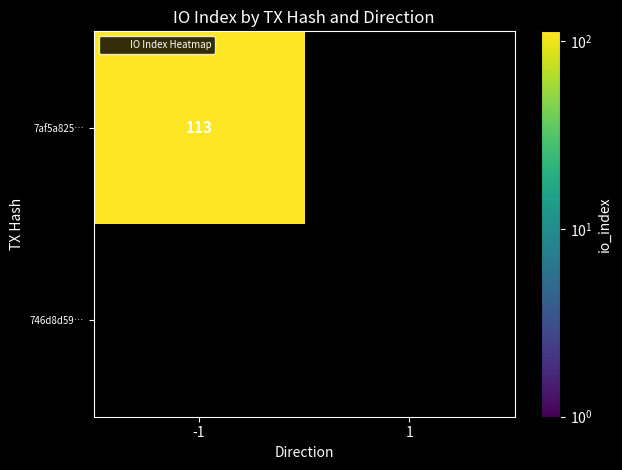

At which category is the sum across all series the highest?

-1